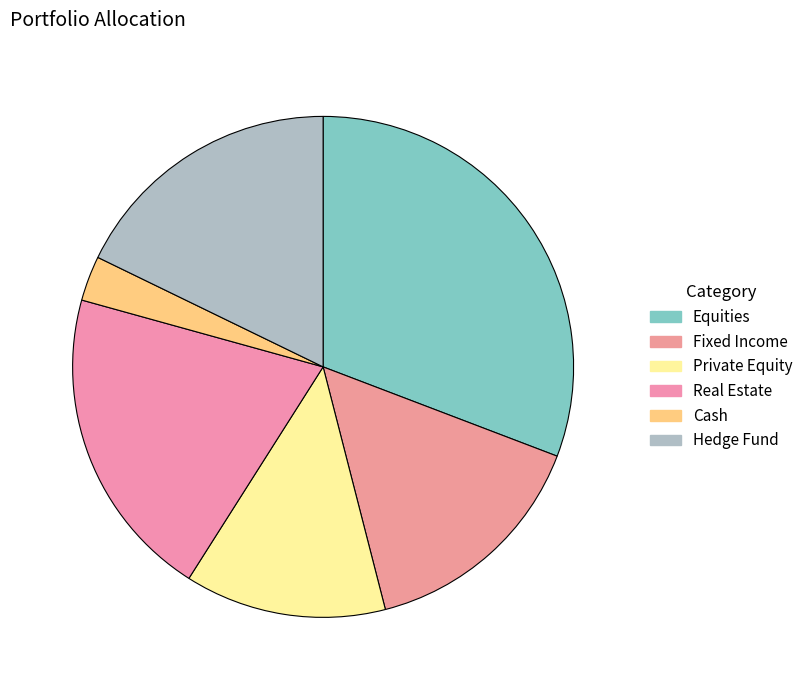

To the nearest percent, what portion does Cash represent?

3%